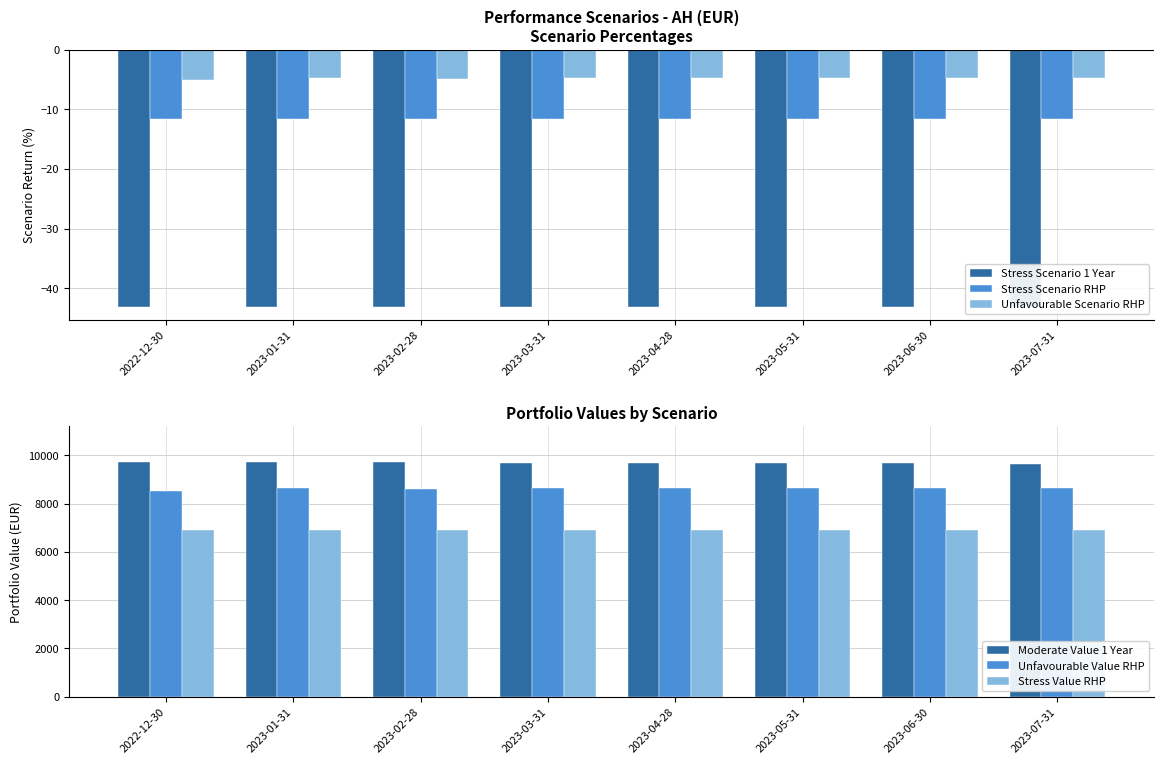

What is the value of the Stress Scenario 1 Year bar at the 3rd from the left?

-43.1